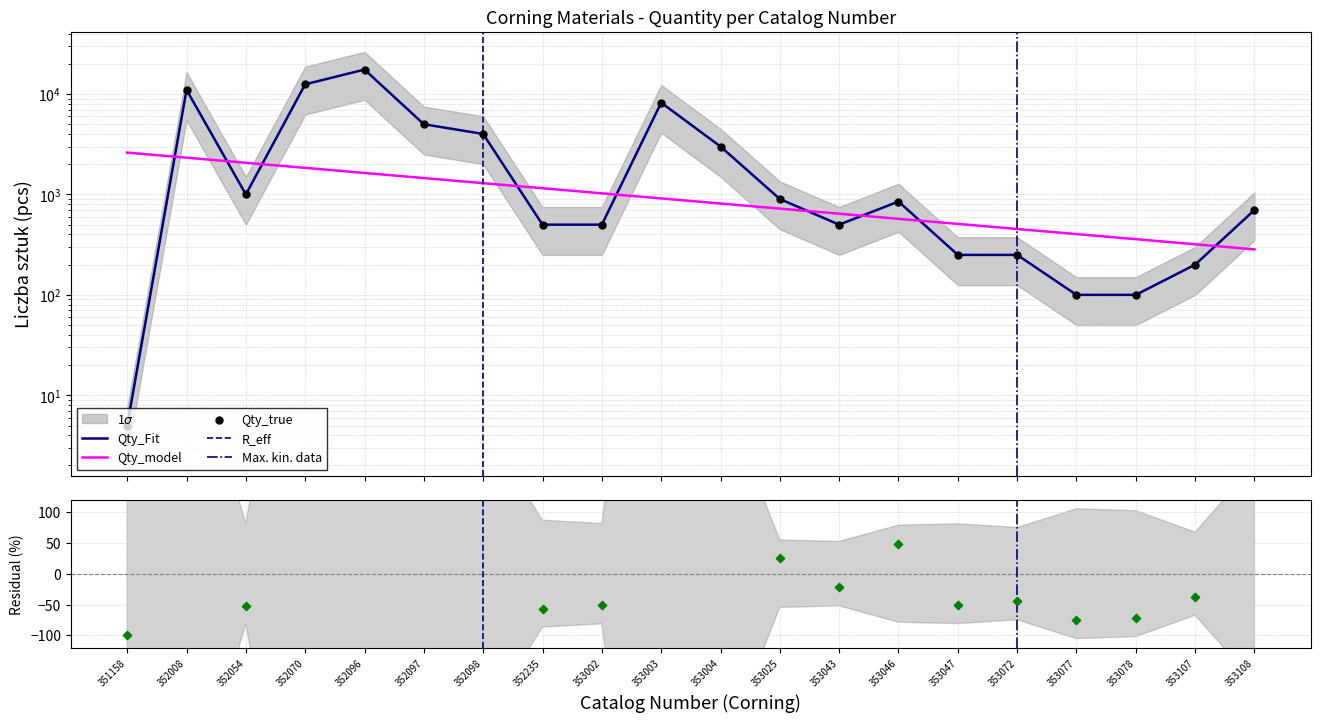

What is the ratio of the value at 353025 to the value at 353003?

0.1